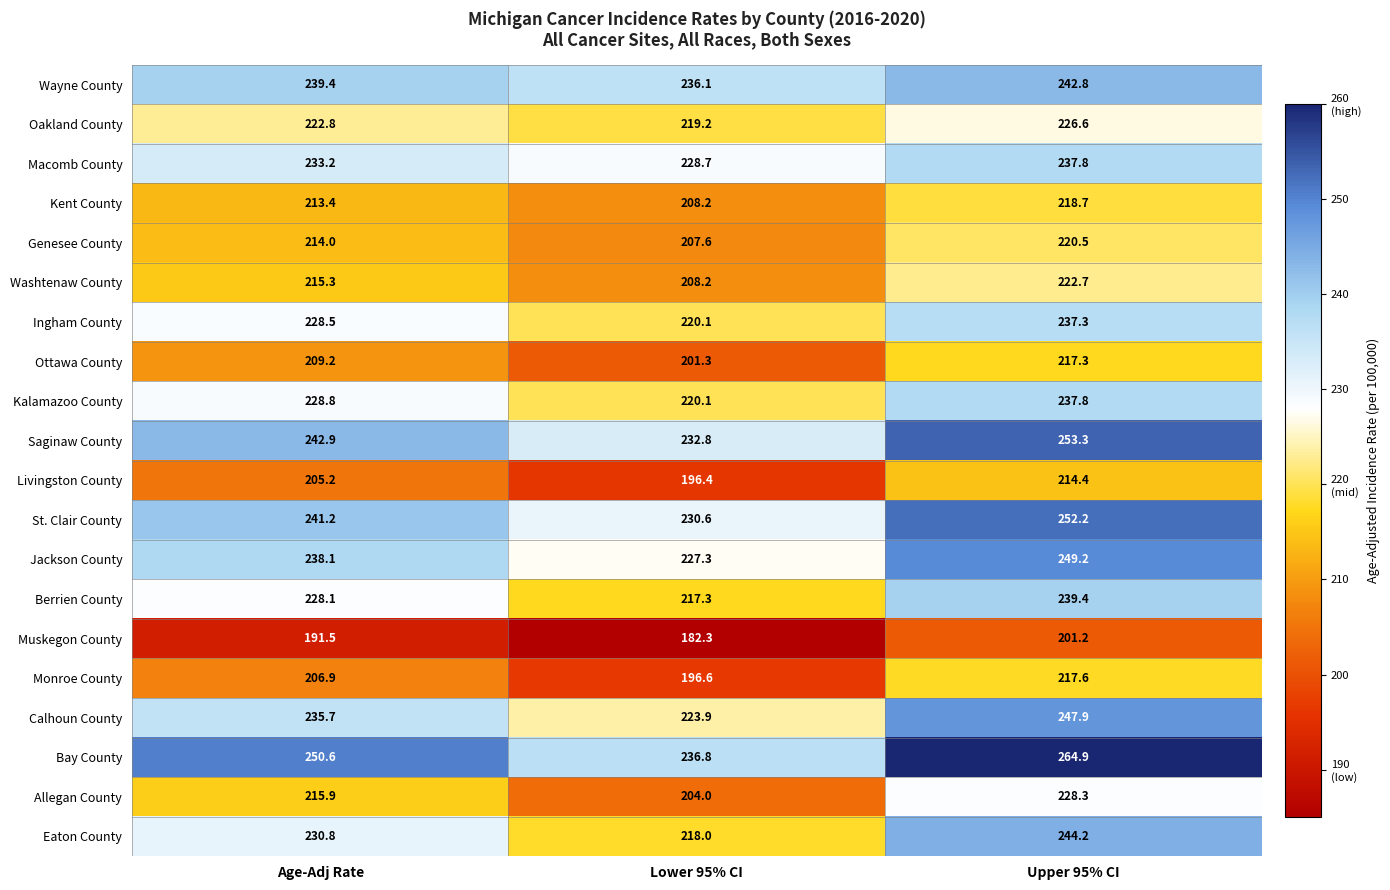

At which category is the sum across all series the highest?

Upper 95% CI